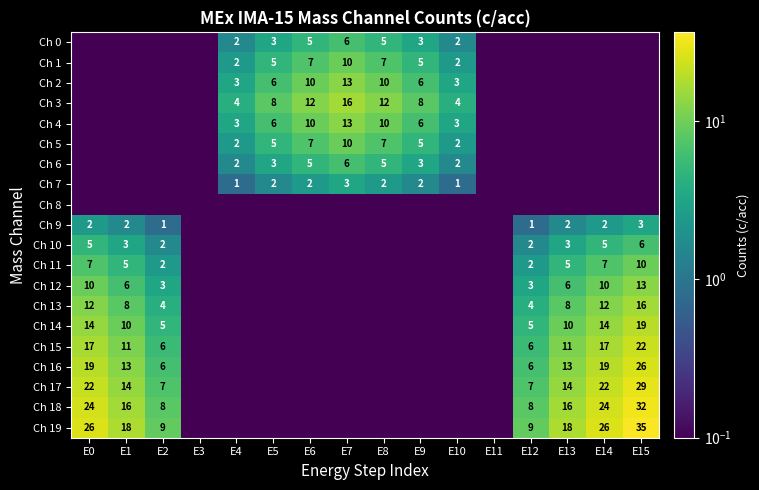

Which series has the largest total across all categories?

Ch 19